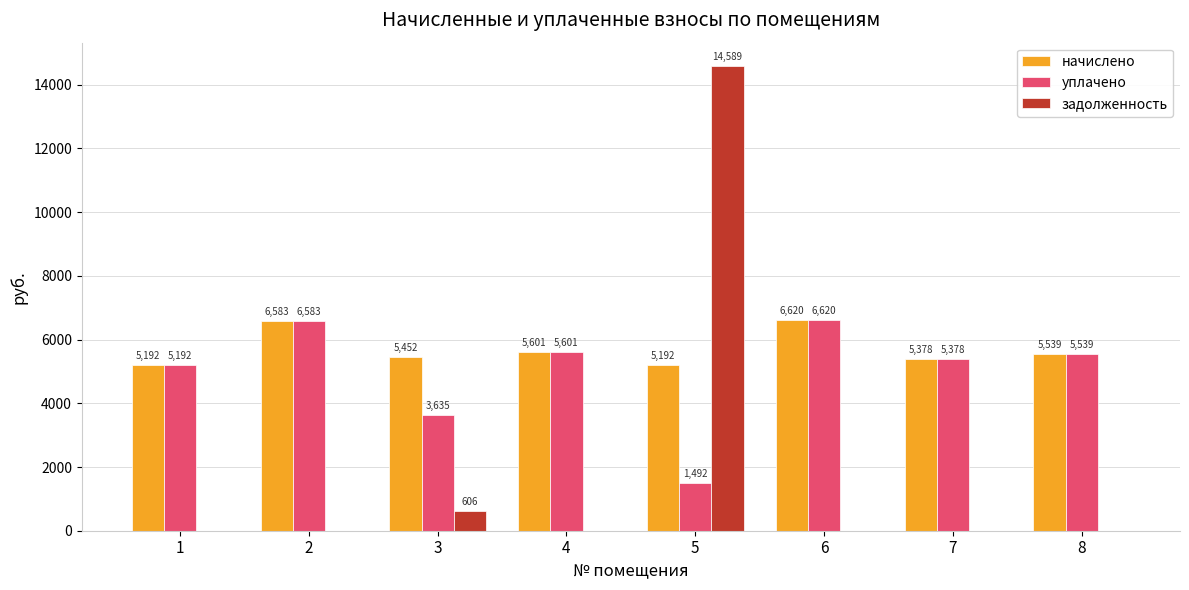

The начислено series shows 9729.1 at 8. True or false?

False